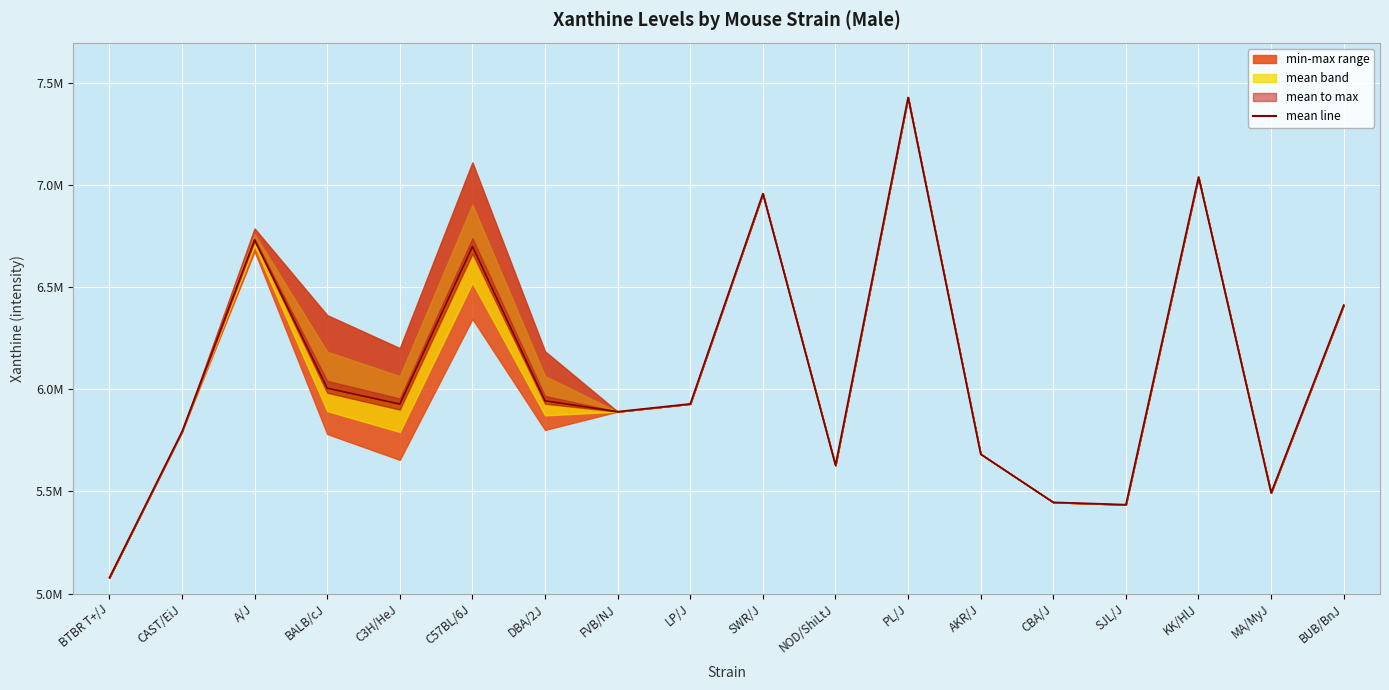

How many categories are shown in the chart?

18